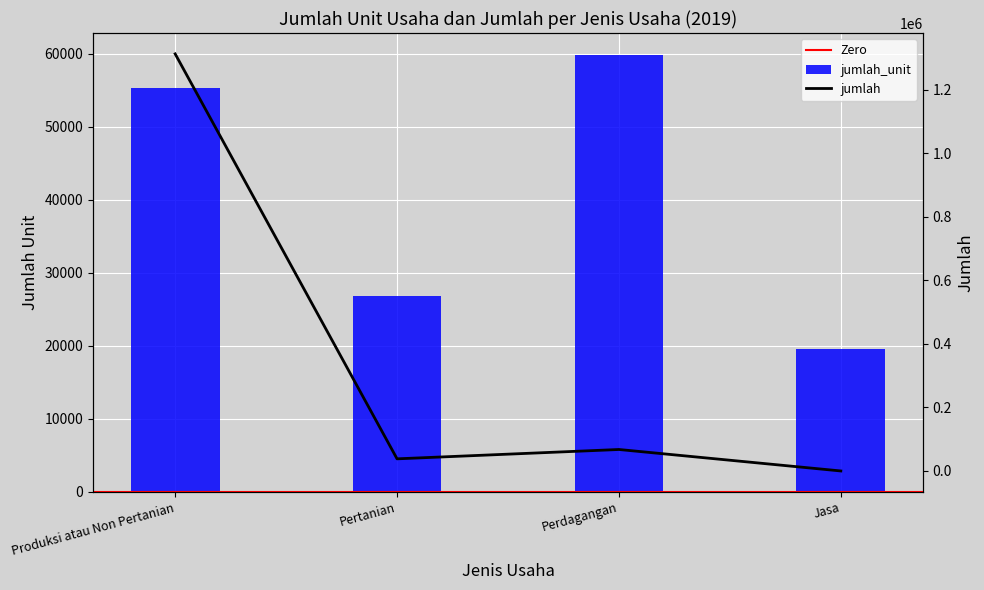

What is the label of the 3rd bar from the right?

Pertanian